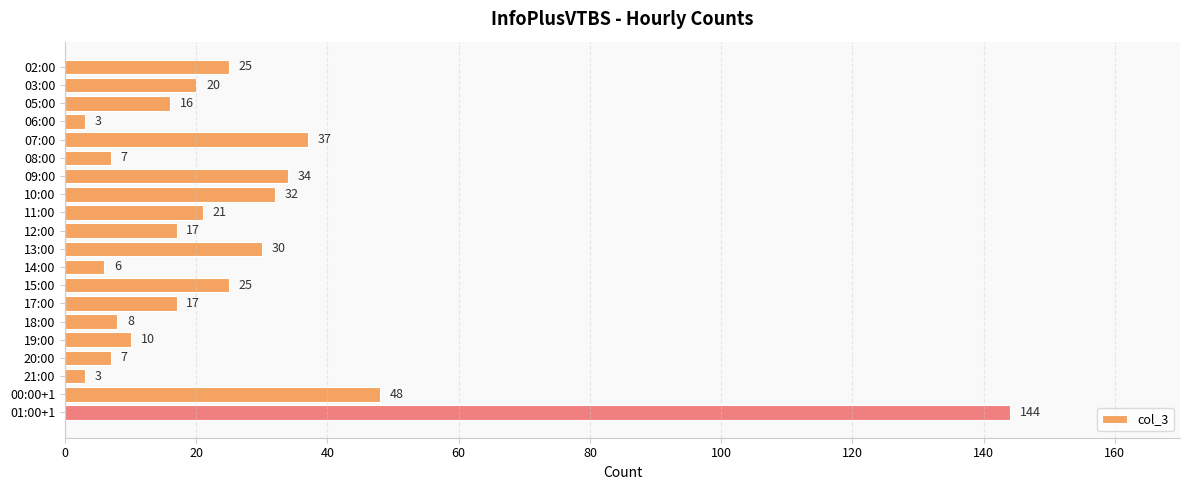

True or false: the data shows 20 at 03:00.

True